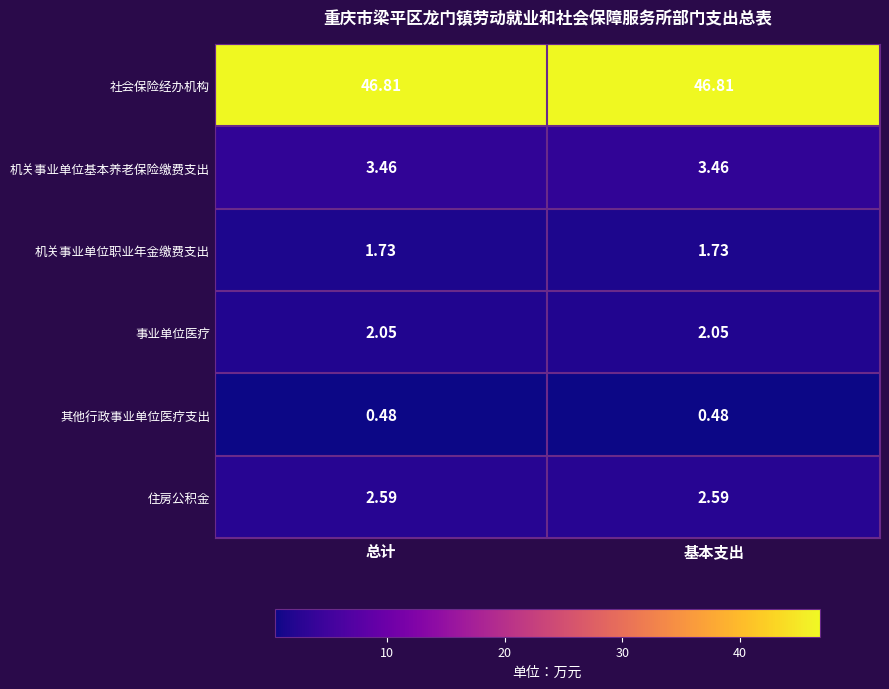

Is the value of 住房公积金 at 基本支出 greater than the value of 其他行政事业单位医疗支出 at 总计?

Yes